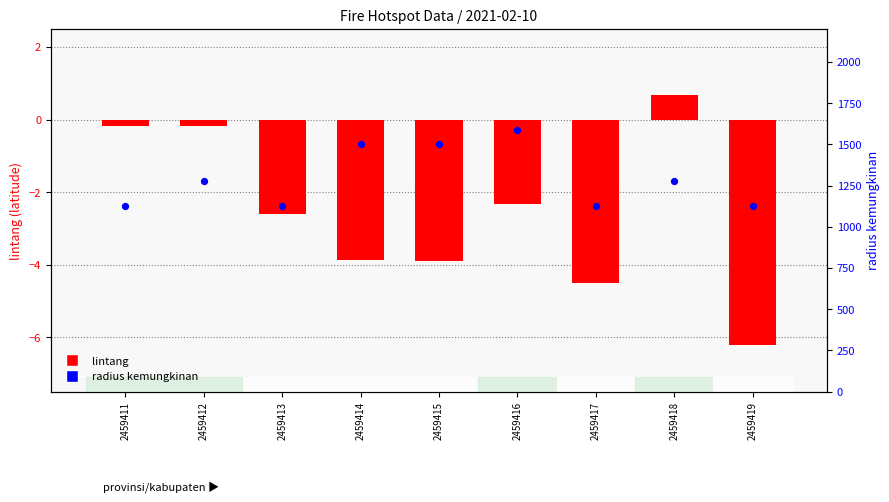

What is the change in value from 2459412 to 2459414?

+220